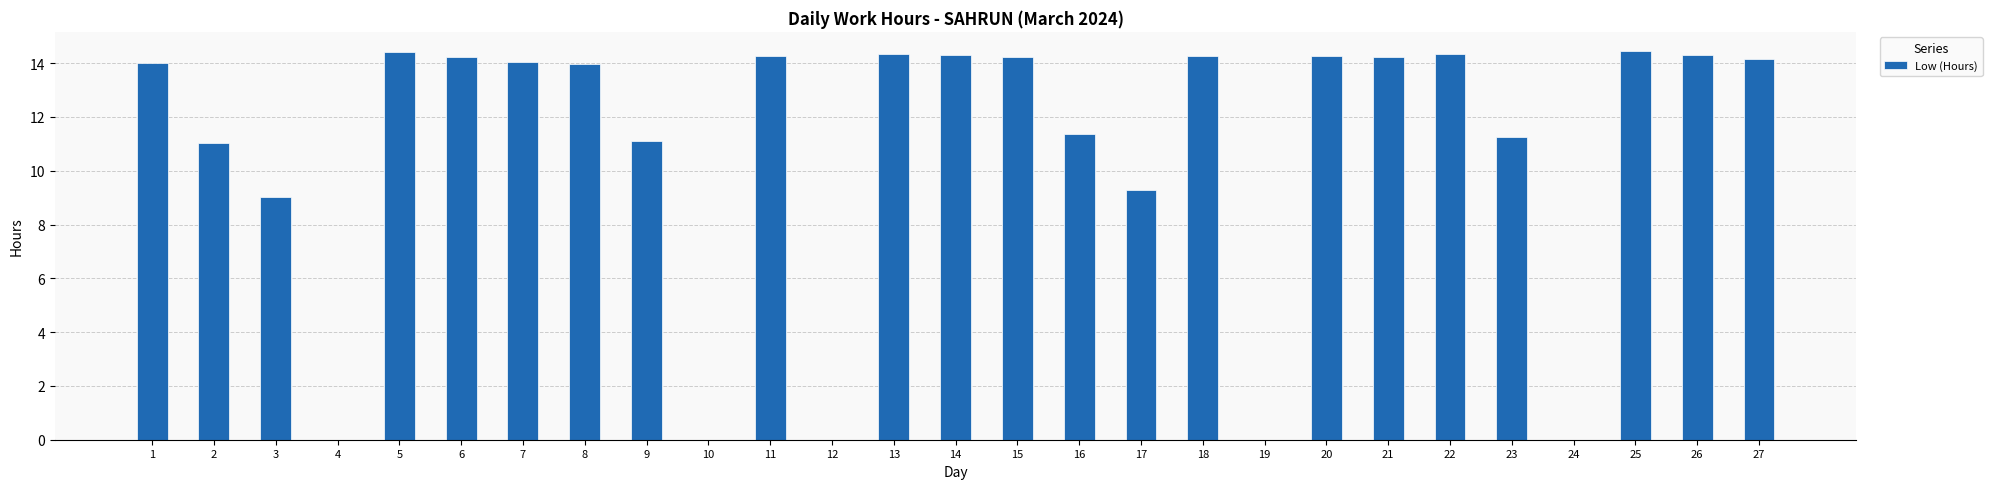

The value at 22 is 24.7. True or false?

False